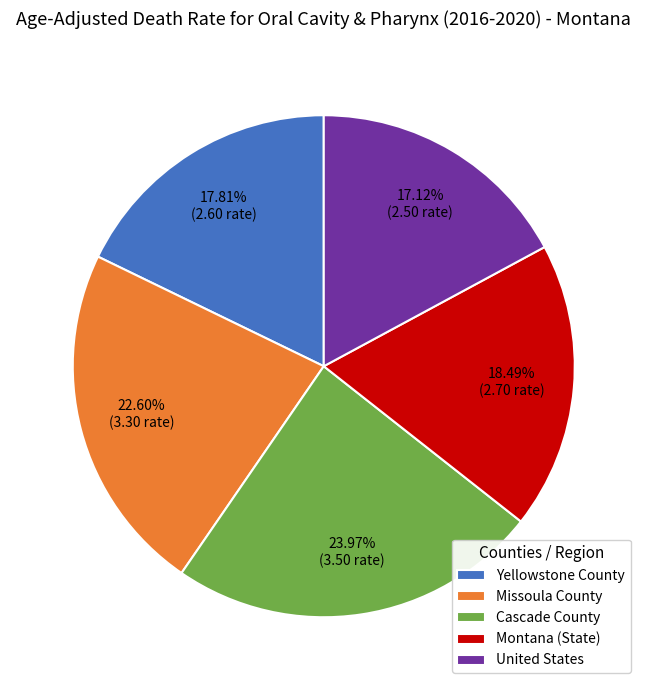

To the nearest percent, what is the average slice percentage?

20%